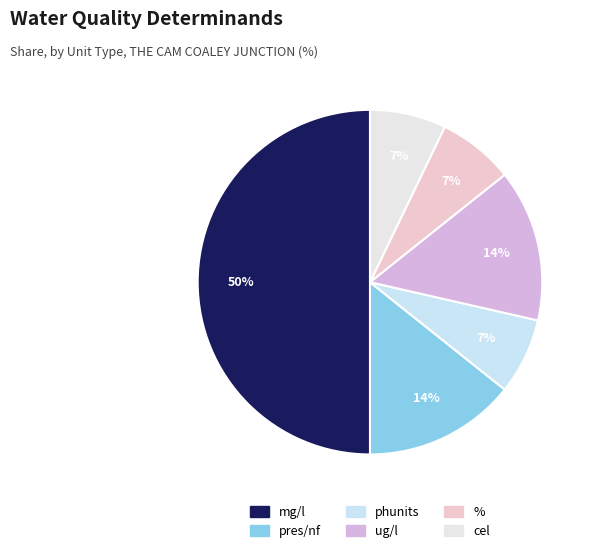

How many segments does this pie chart have?

6